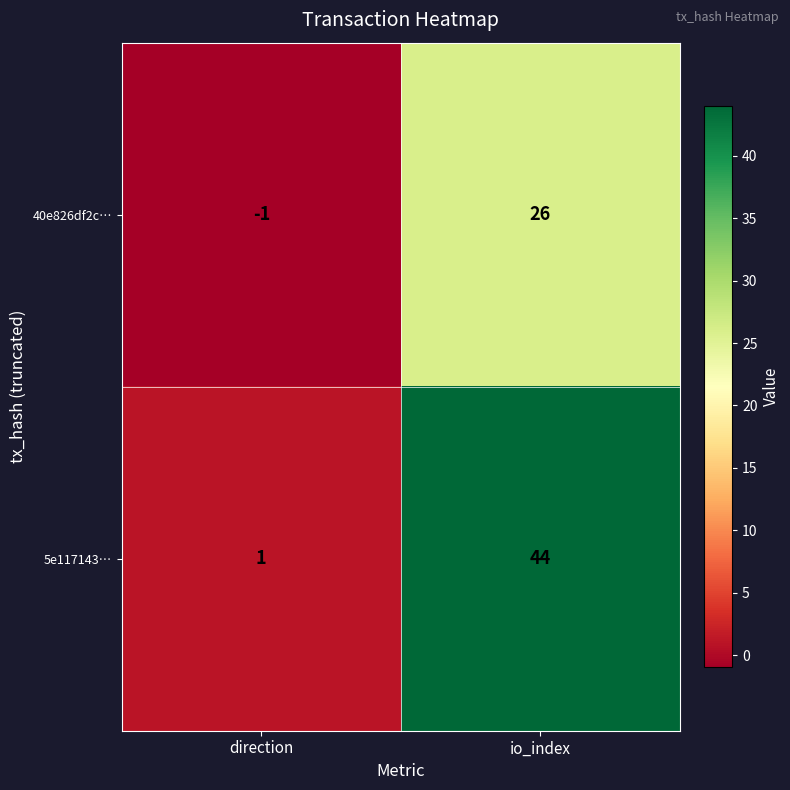

What is the highest value of the 40e826df2c… series?

26